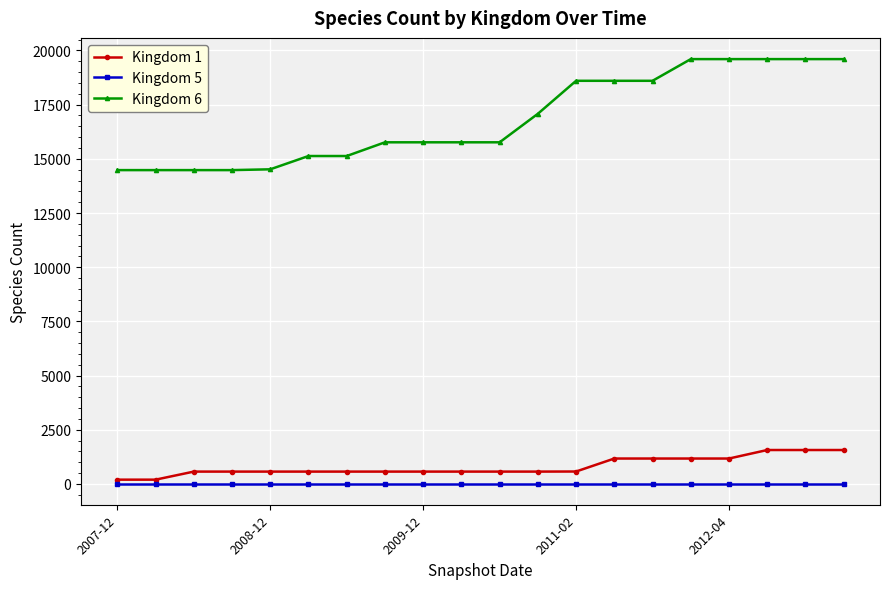

Which series has the widest spread of values?

Kingdom 6